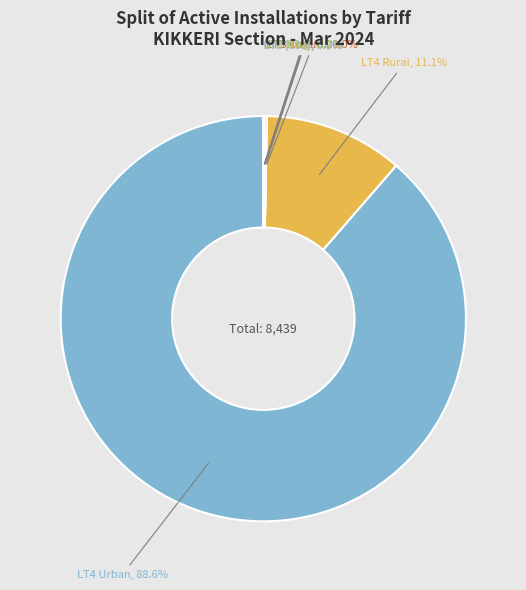

Does any single category account for the majority?

Yes